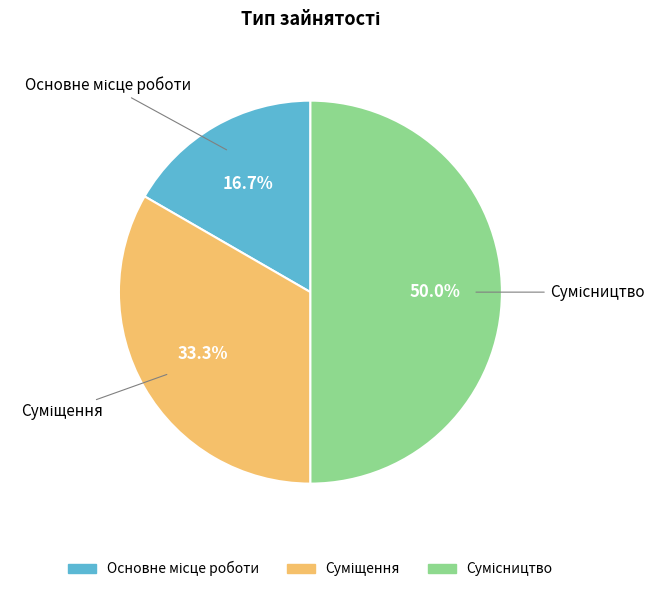

To the nearest percent, what is the combined percentage of Основне місце роботи and Суміщення?

50%